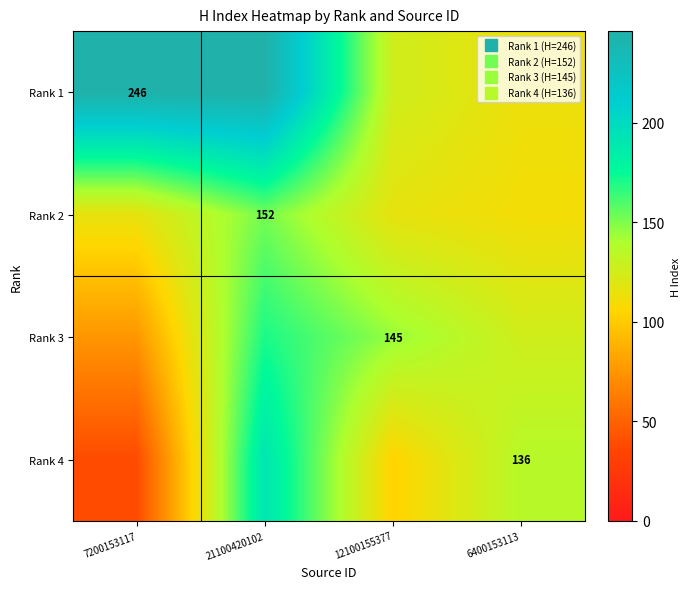

List the series in order of their peak value, highest first.

Rank 1, Rank 4, Rank 3, Rank 2